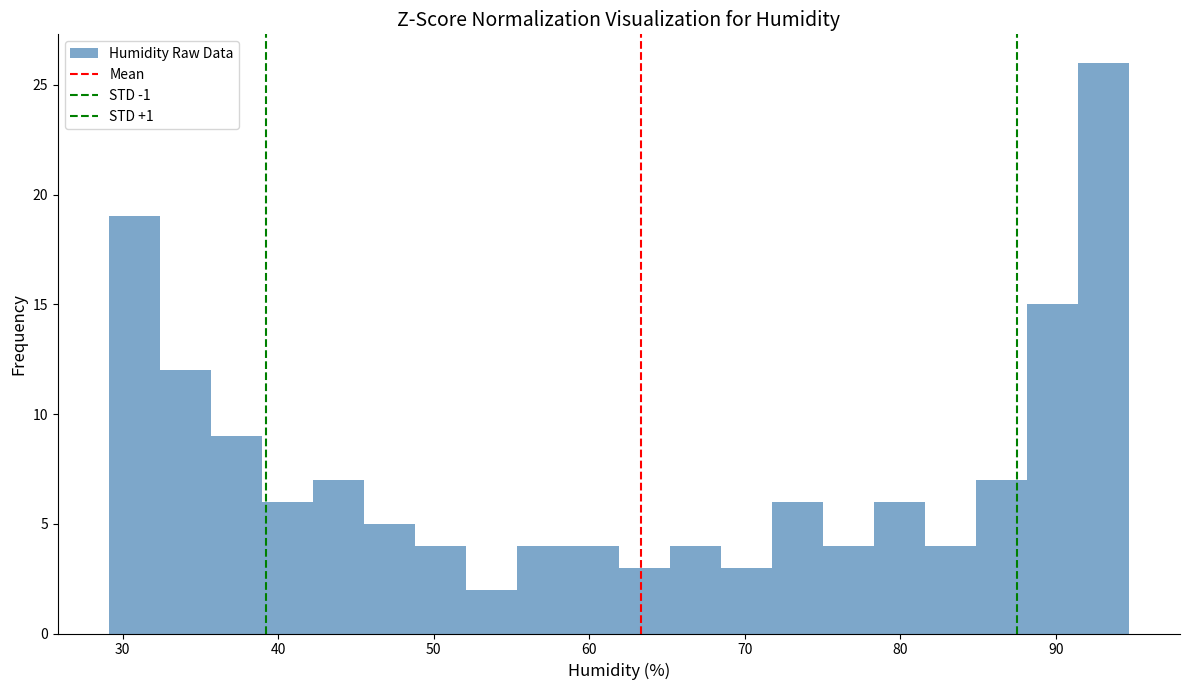

Around what value on the x-axis is the tallest bar? Give the approximate position of its centre, as read against the axis.

93